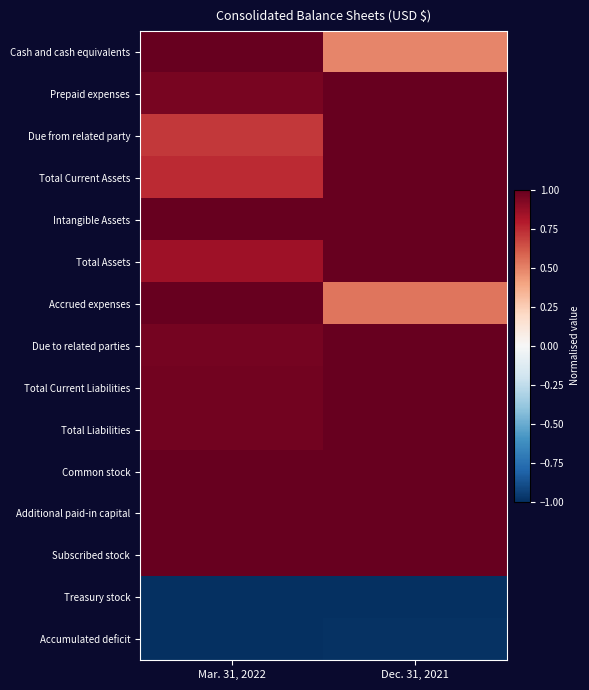

At which category is the sum across all series the highest?

Mar. 31, 2022